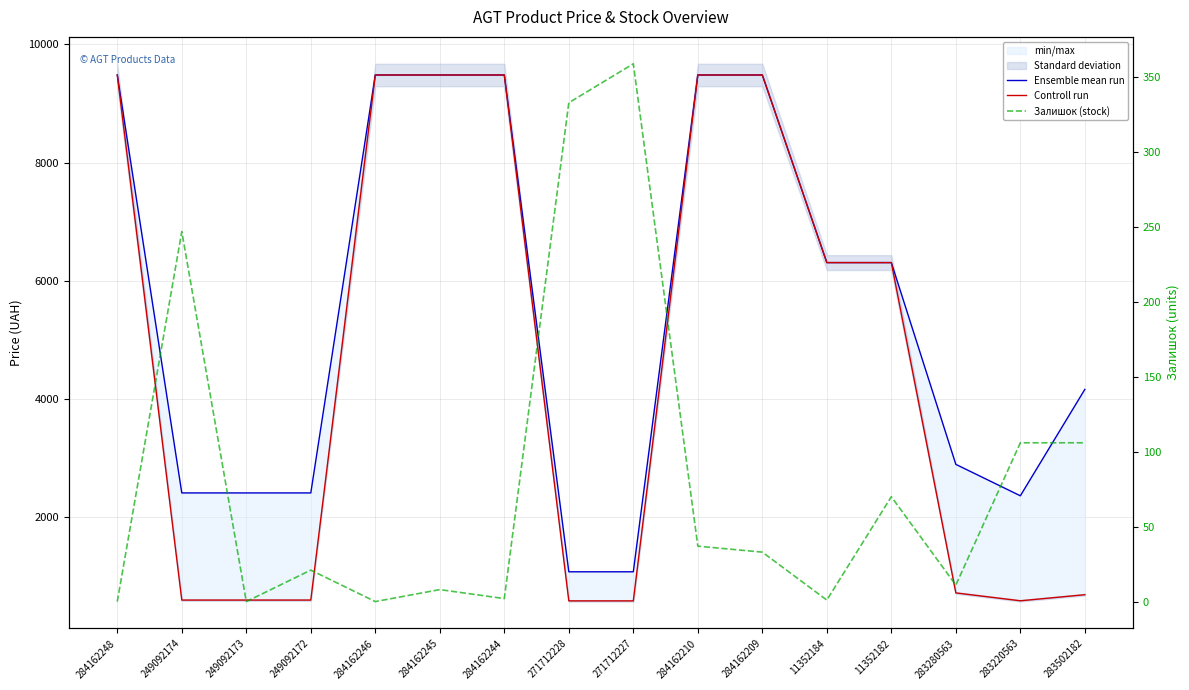

True or false: Залишок (stock) and Ensemble mean run intersect in this chart.

False